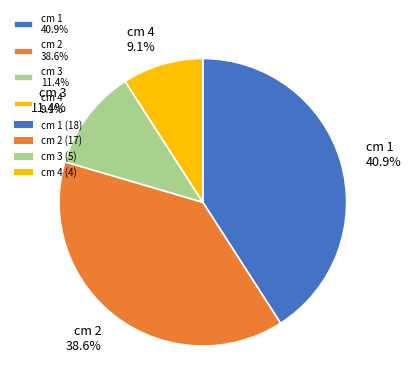

Rank the categories by value from highest to lowest.

cm 1 40.9%, cm 2 38.6%, cm 3 11.4%, cm 4 9.1%